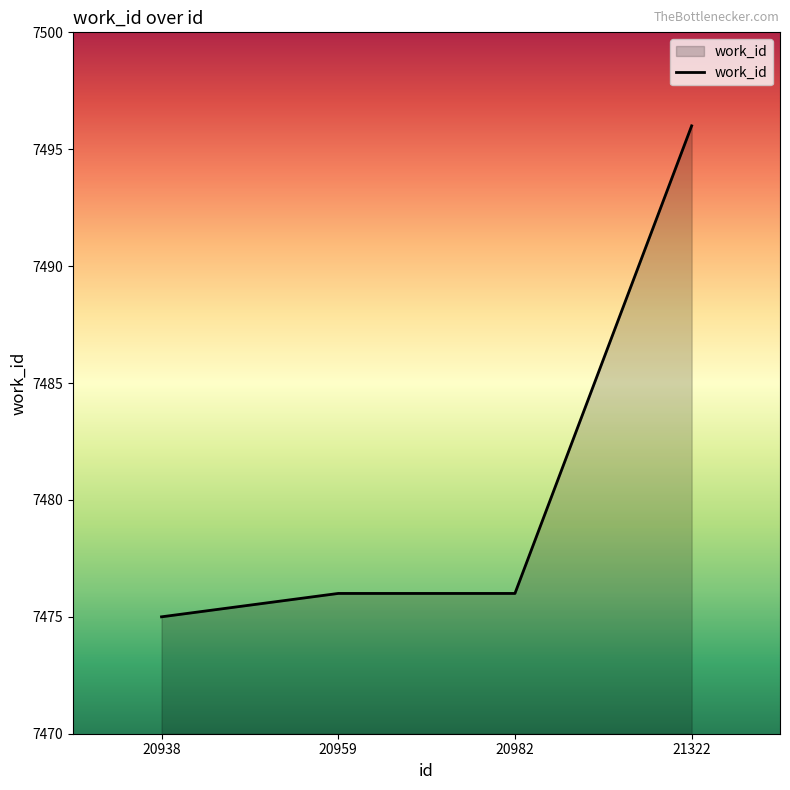

Reading left to right, what are all the values shown in this chart?

7475	7476	7476	7496